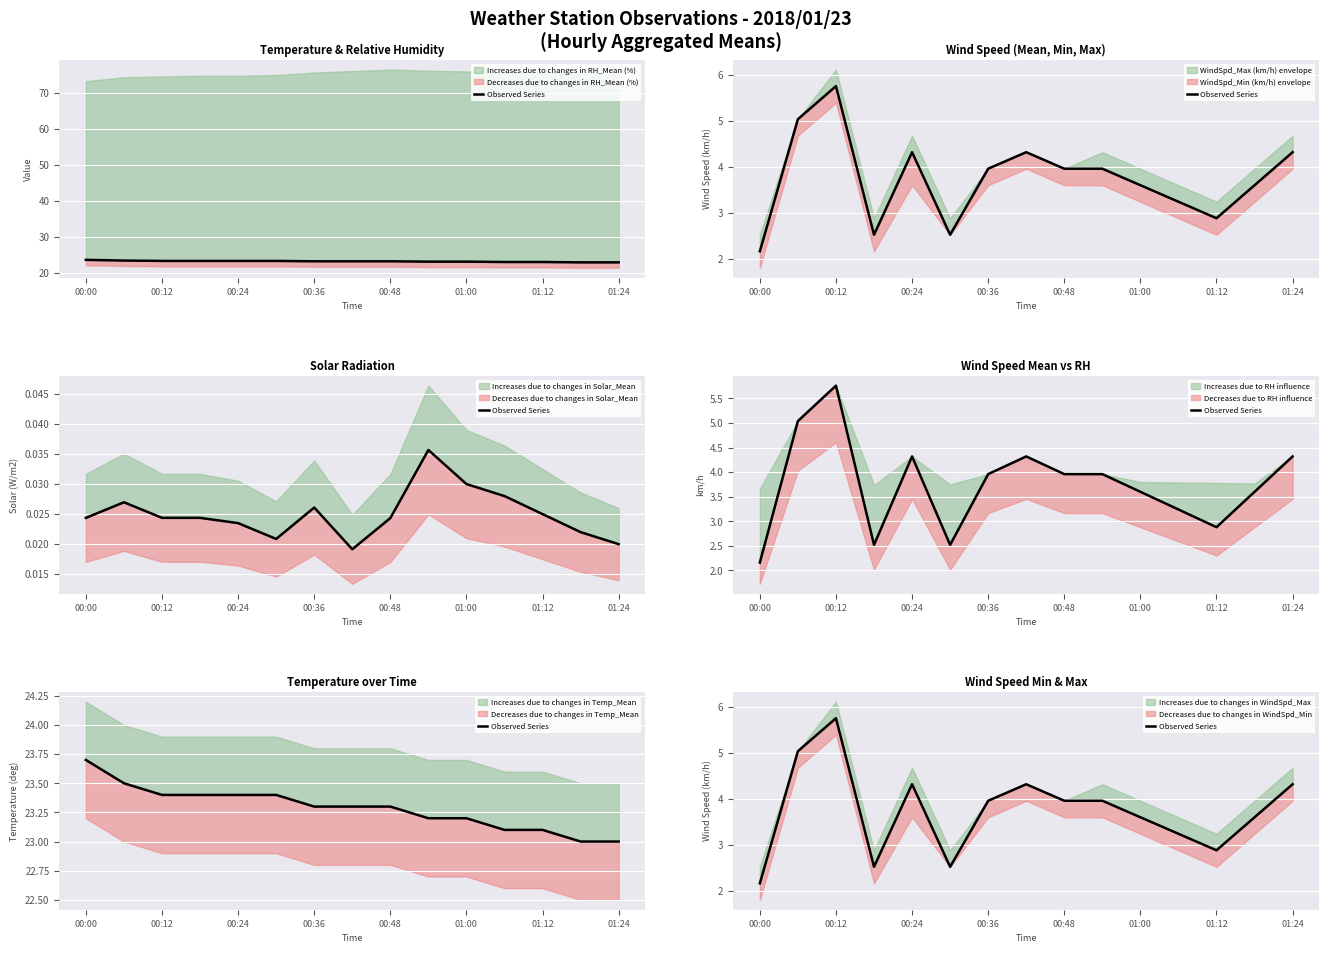

At which category does the chart reach its minimum across all series?

00:00